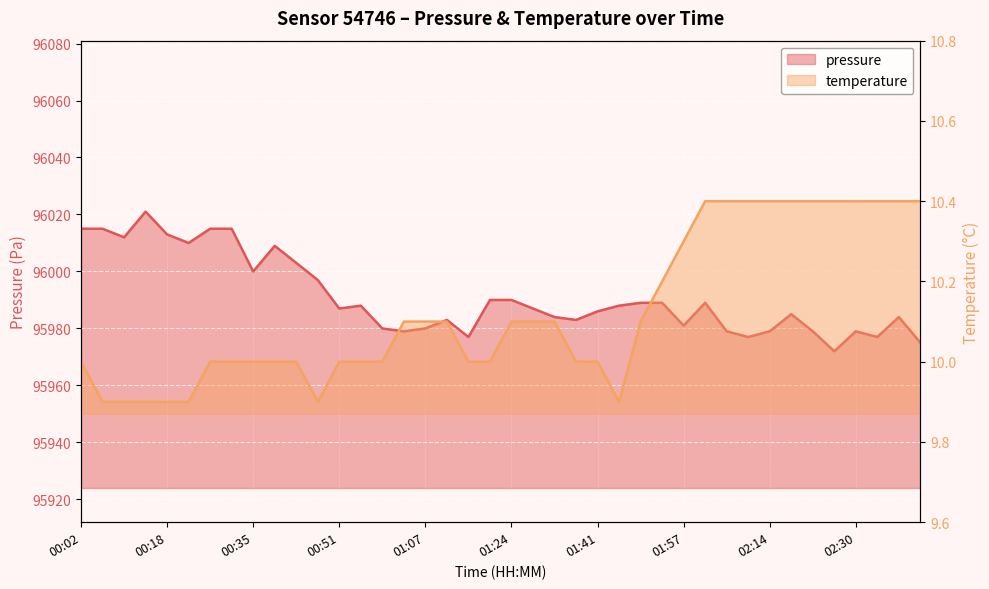

At which category does the chart reach its minimum across all series?

00:06